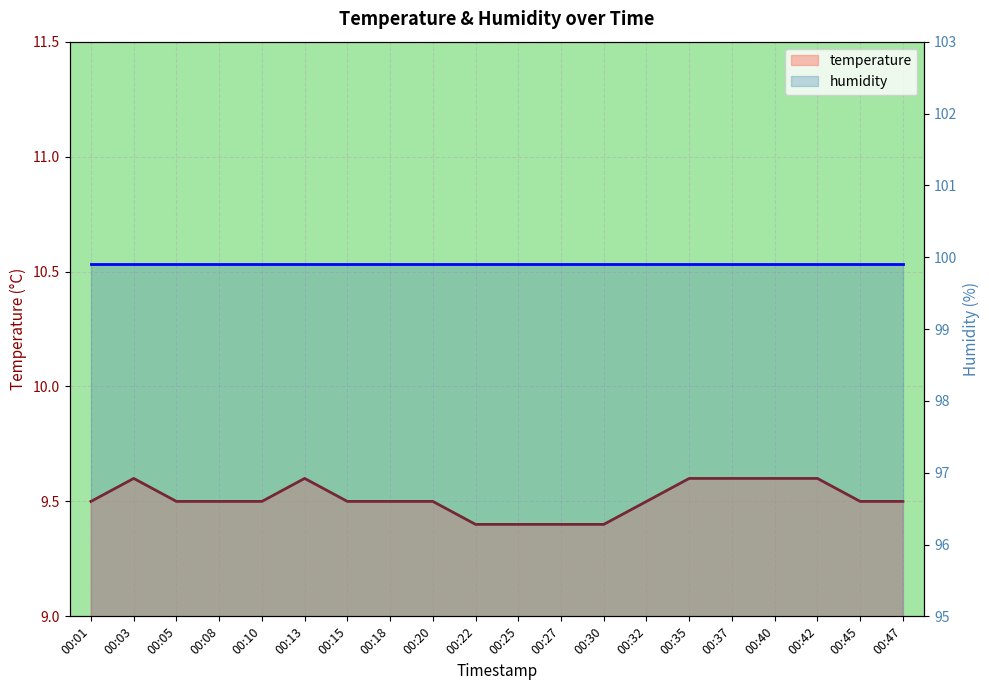

Which series has the widest spread of values?

temperature